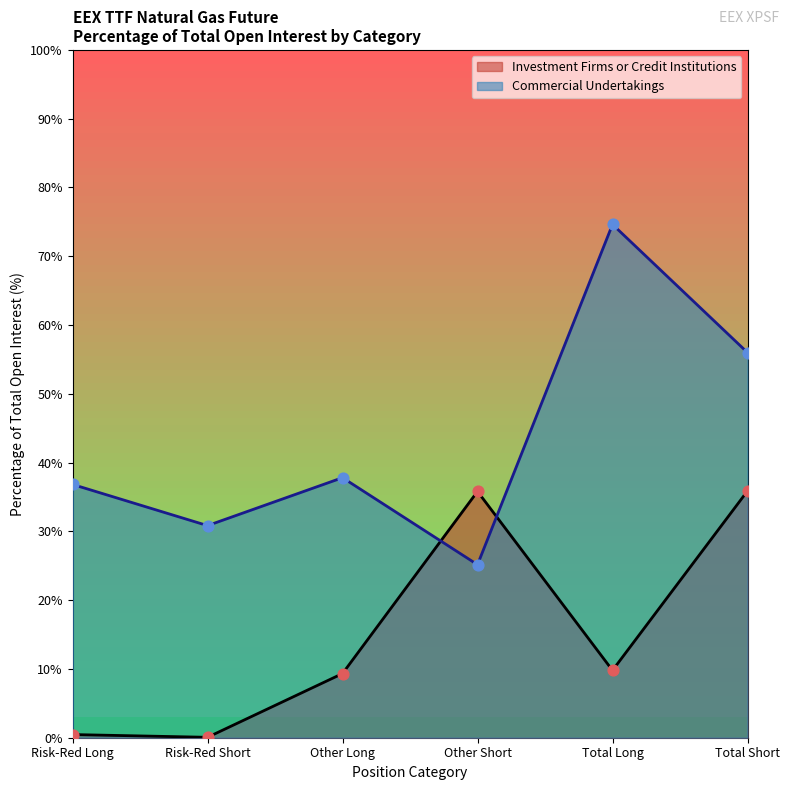

Which series reaches the minimum Y coordinate?

Investment Firms or Credit Institutions